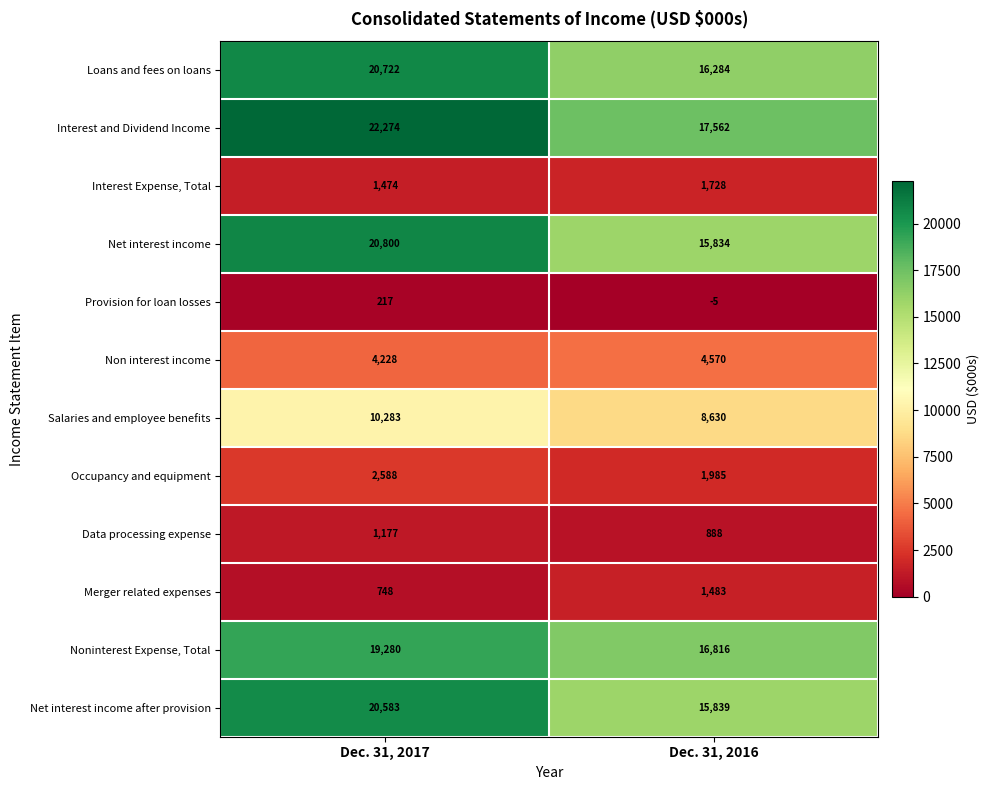

Where is Non interest income nearest to the value 4399?

Dec. 31, 2017